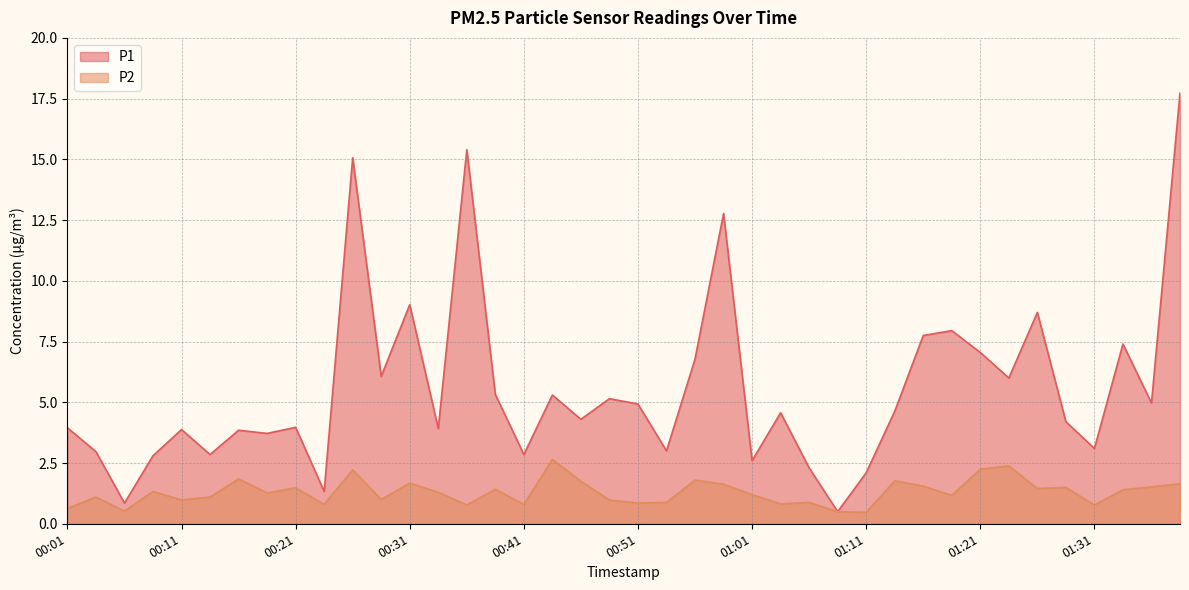

Where is P2 nearest to the value 1?

00:29